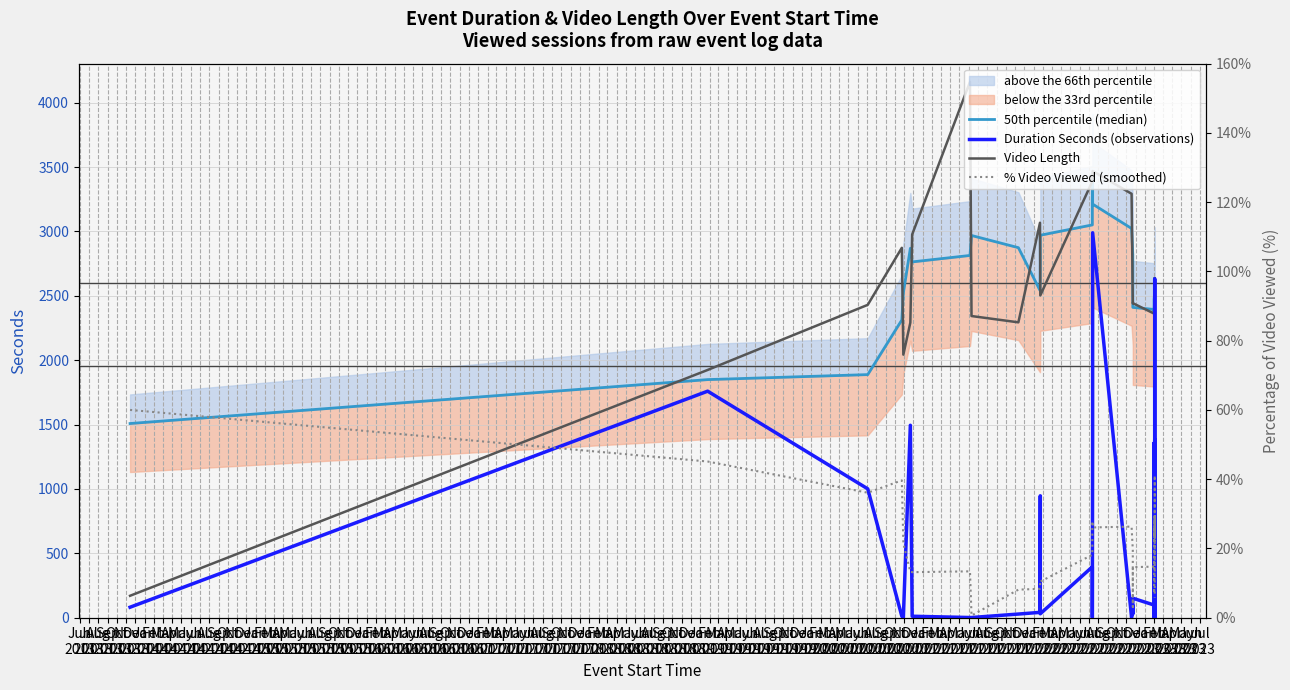

What position from the right is Sep
2013?

37